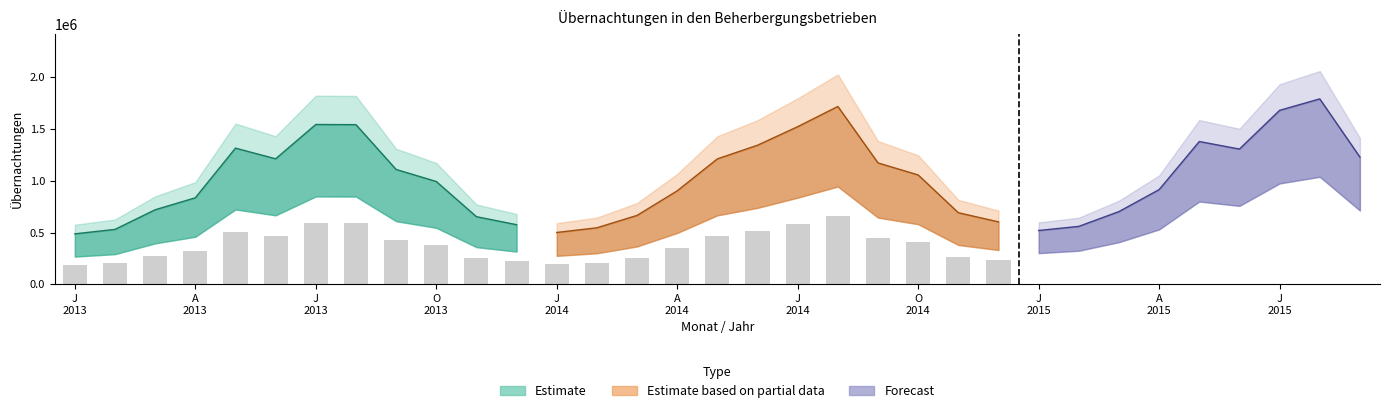

What is the sum of all values?

33539434